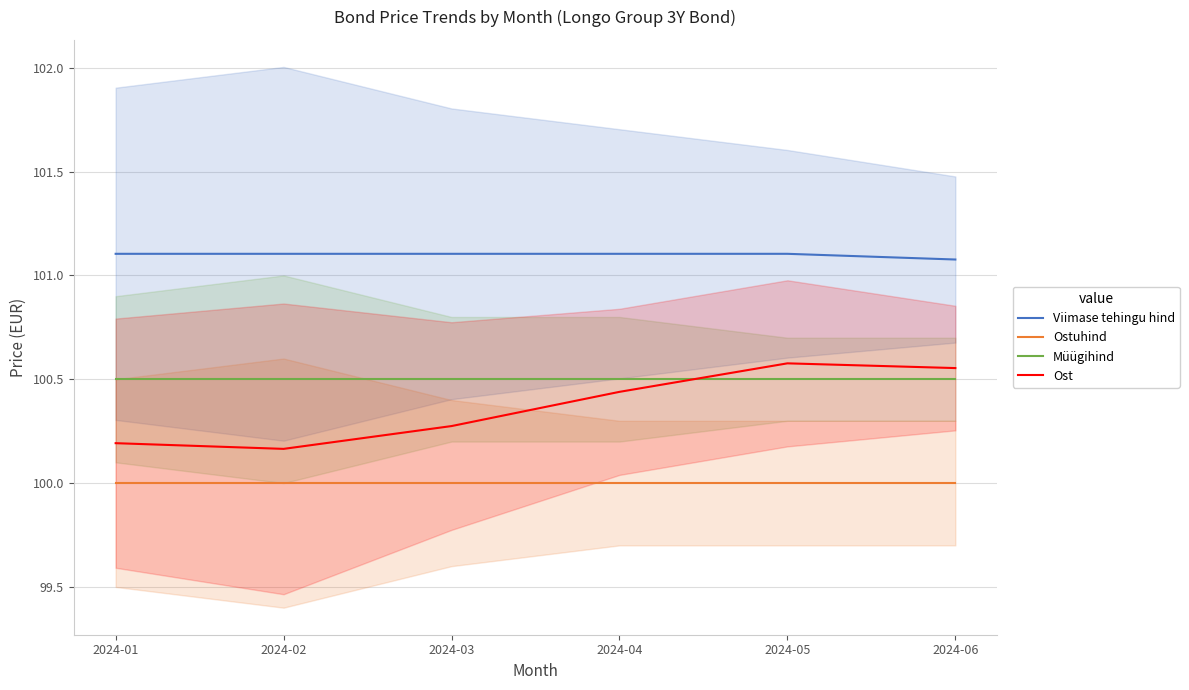

Which series has the widest spread of values?

Ost